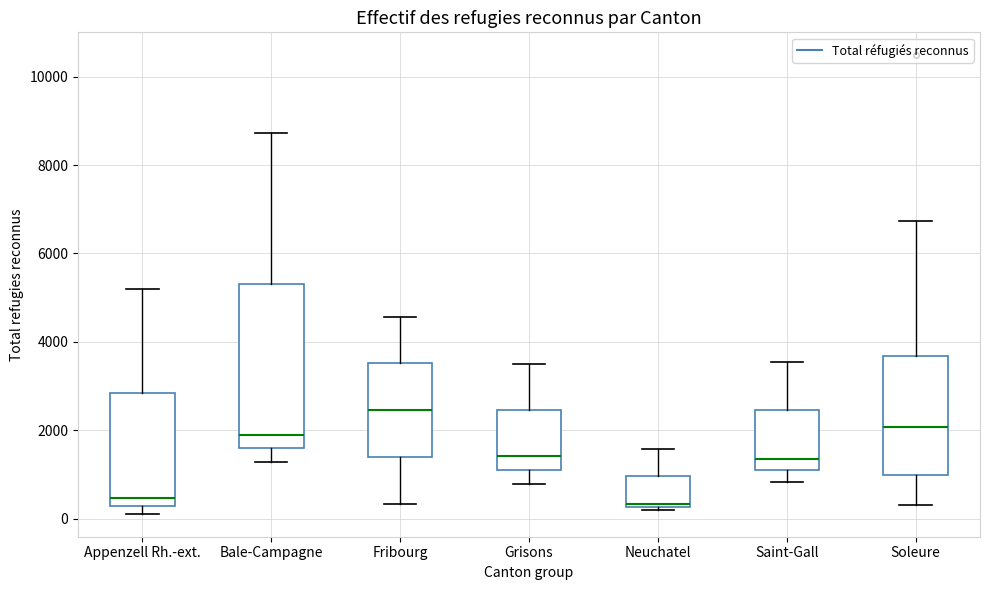

Which box is the tallest, from its lower edge to its upper edge?

Bale-Campagne